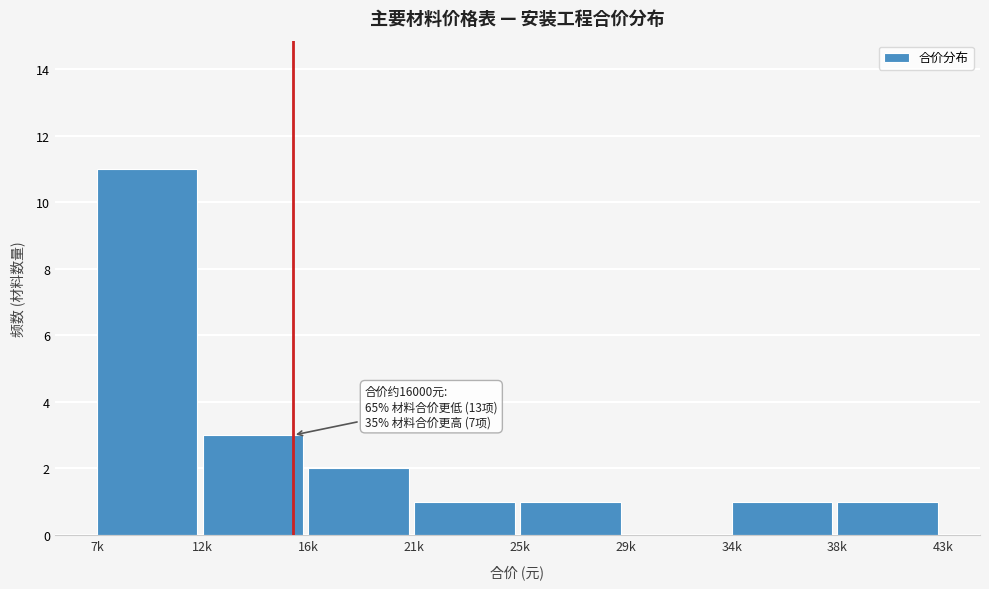

Reading left to right, transcribe all the data shown in this chart.

7k=11	12k=3	16k=2	21k=1	25k=1	29k=0	34k=1	38k=1